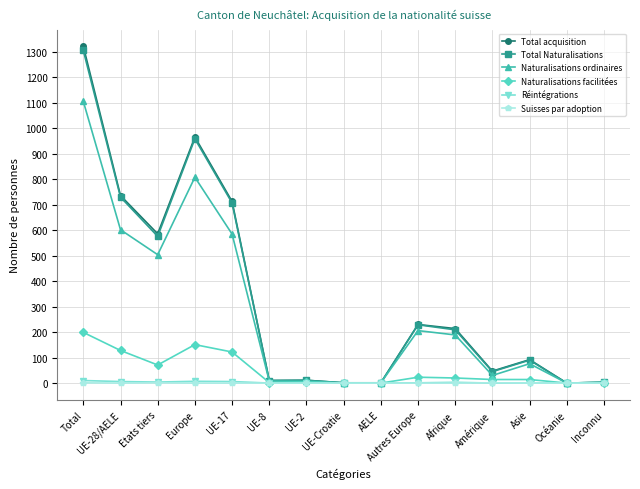

At which category does Naturalisations facilitées reach its first local peak?

Europe